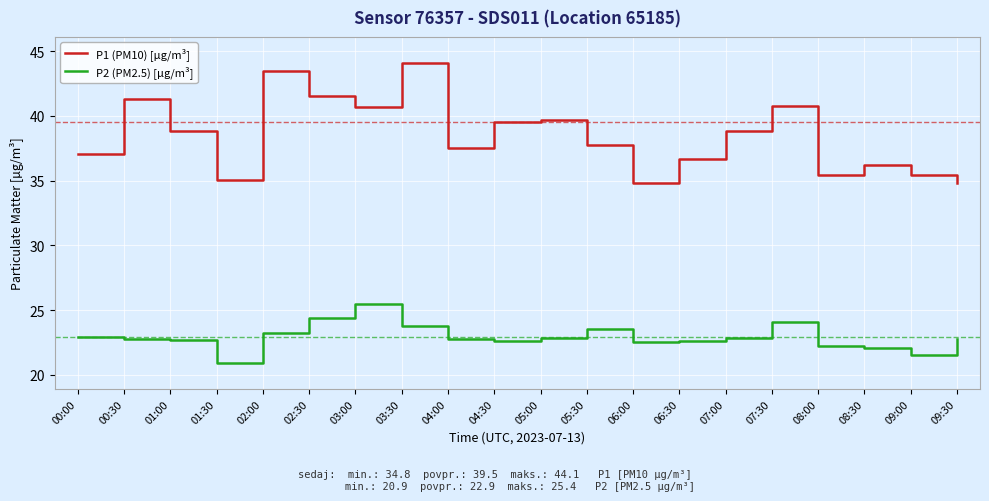

Is the value of P2 (PM2.5) [µg/m³] at 00:00 greater than the value of P1 (PM10) [µg/m³] at 06:00?

No